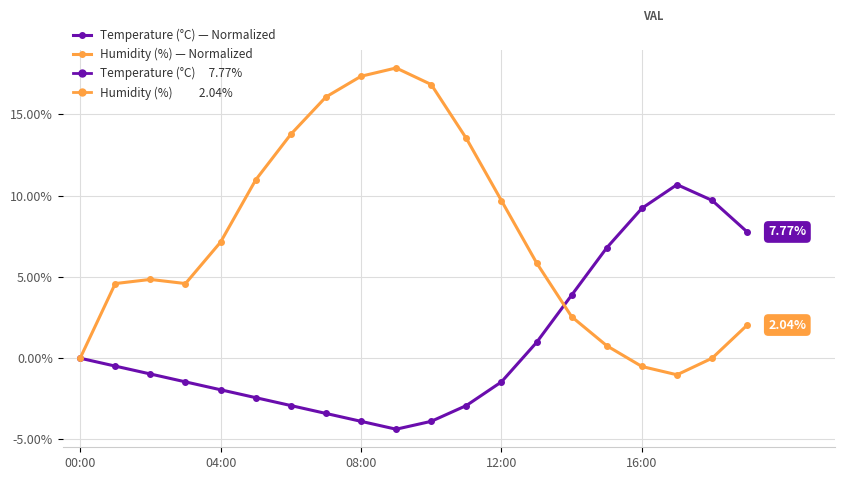

Which series has the widest spread of values?

Humidity (%) — Normalized